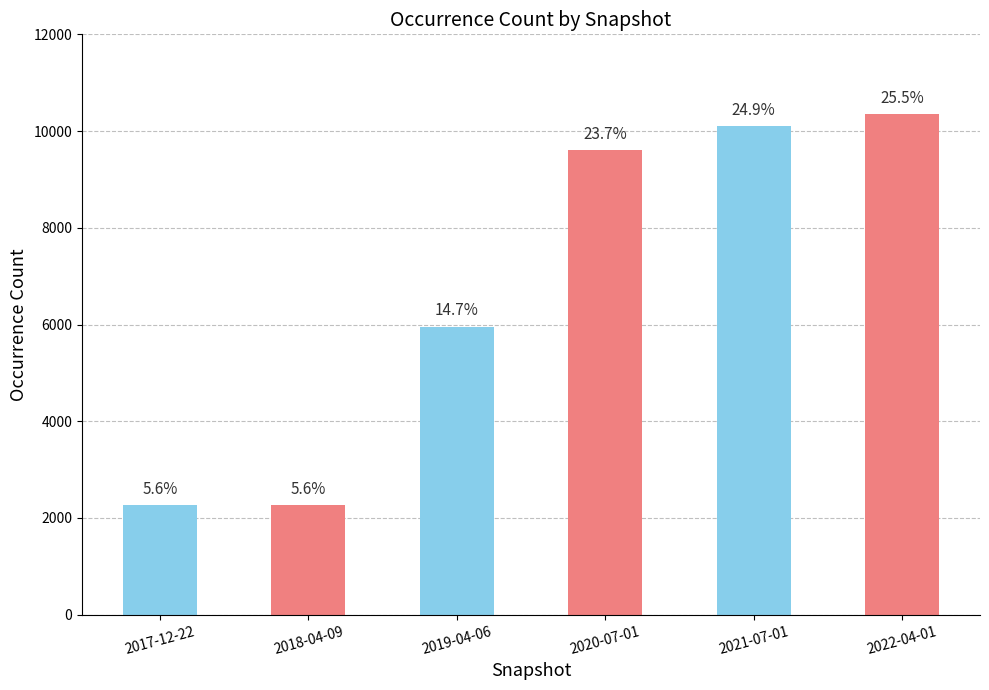

The chart shows a value of 10102 at 2021-07-01. True or false?

True